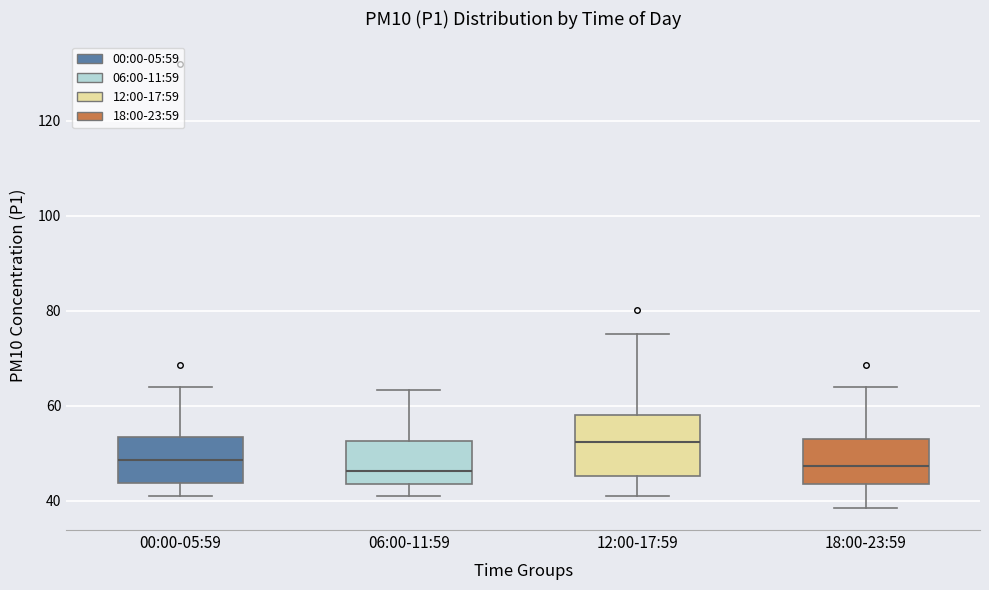

Where is the lower edge of the box for 18:00-23:59 on the y-axis? The values are not printed on the chart, so give them approximately, as read against the axis.

44